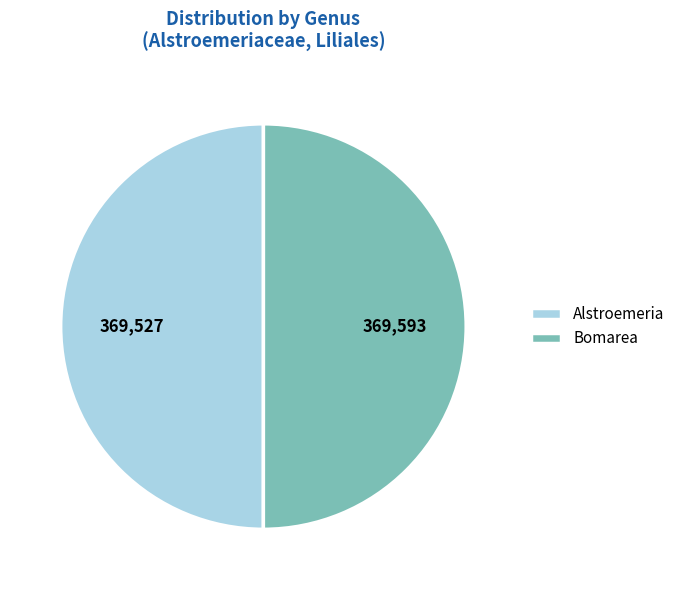

True or false: Alstroemeria accounts for 58% of the total.

False